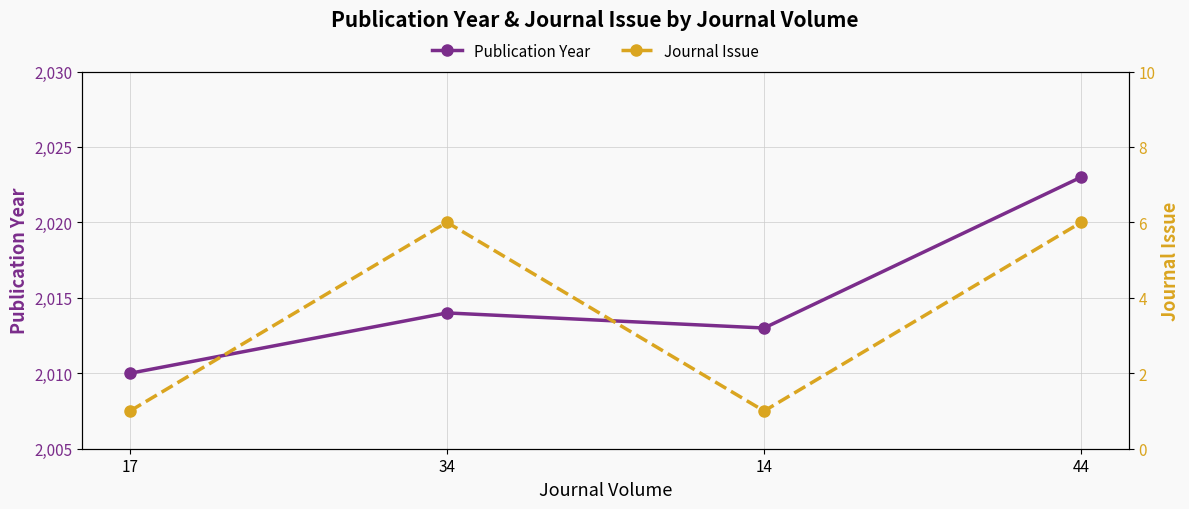

Which label corresponds to the smallest value in the chart?

17